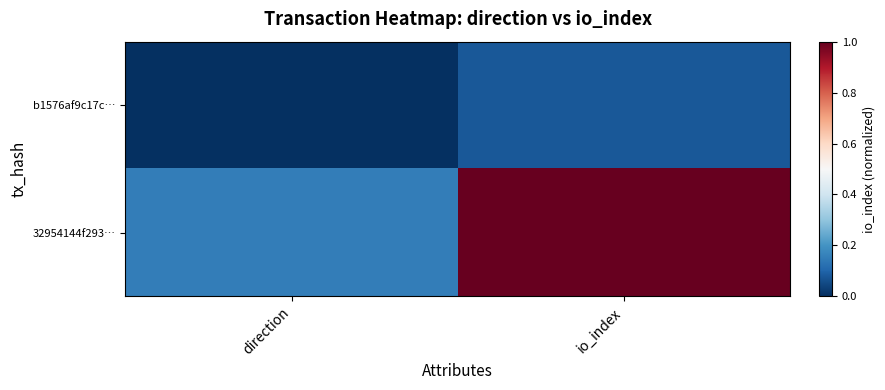

Rank the series by their average value, from highest to lowest.

32954144f293…, b1576af9c17c…